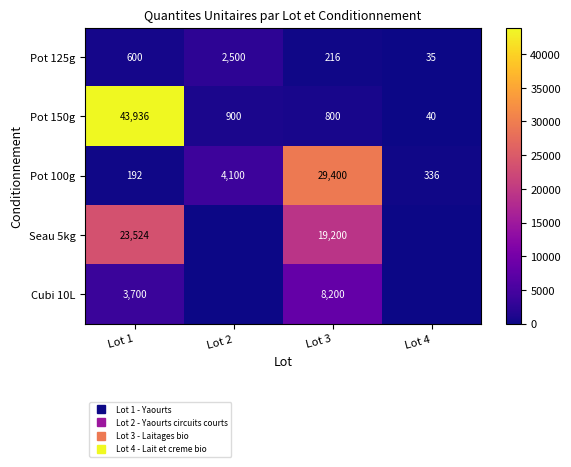

At which category is the sum across all series the highest?

Lot 1